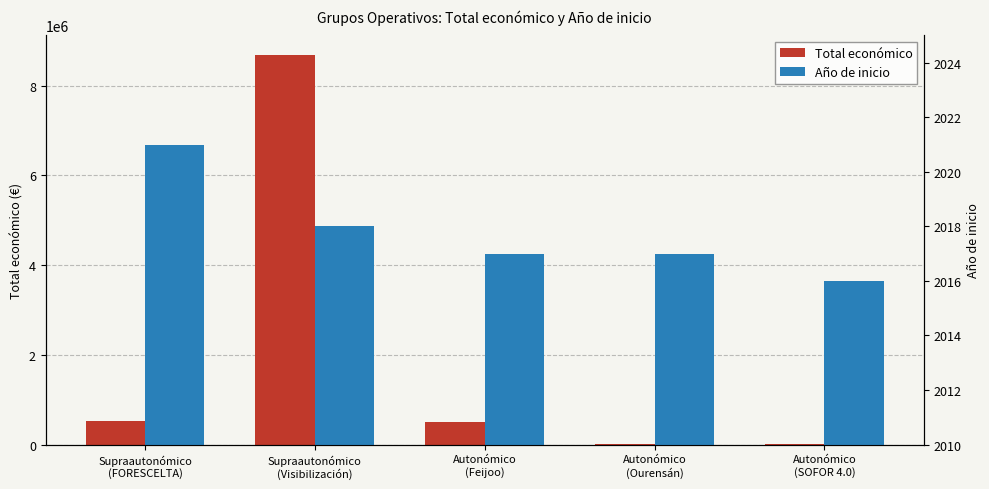

The Total económico series shows 503396 at Autonómico
(Feijoo). True or false?

True